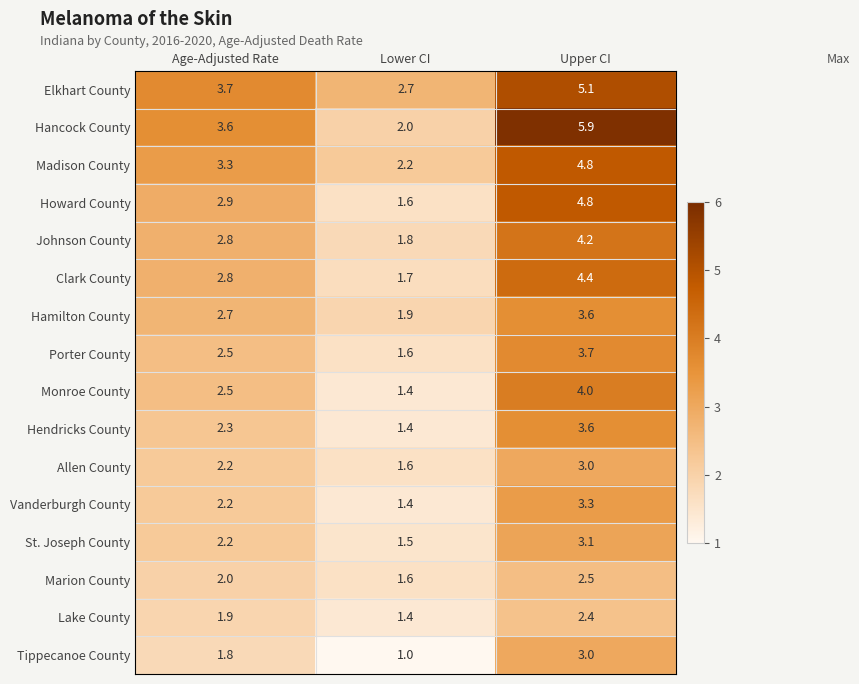

Rank the categories by Elkhart County value from highest to lowest.

Upper CI, Age-Adjusted Rate, Lower CI